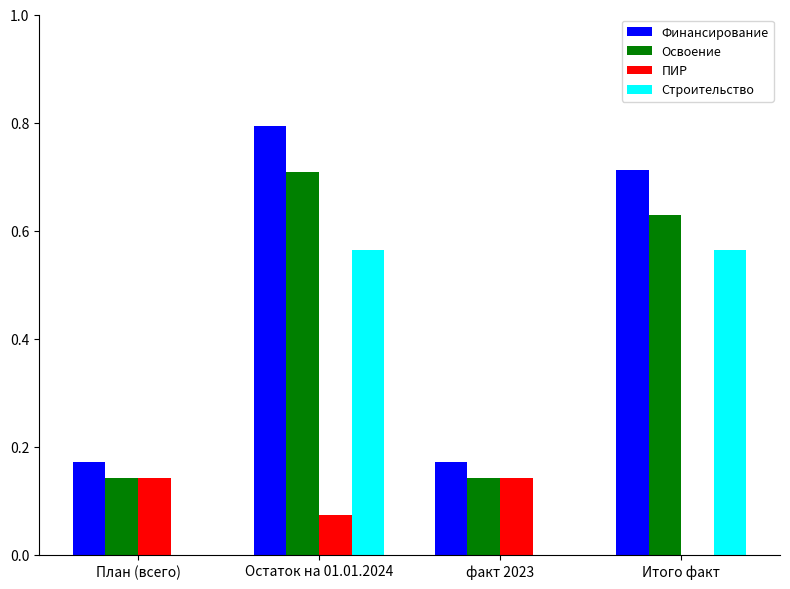

Is it true that ПИР equals -0.1 at Итого факт?

False